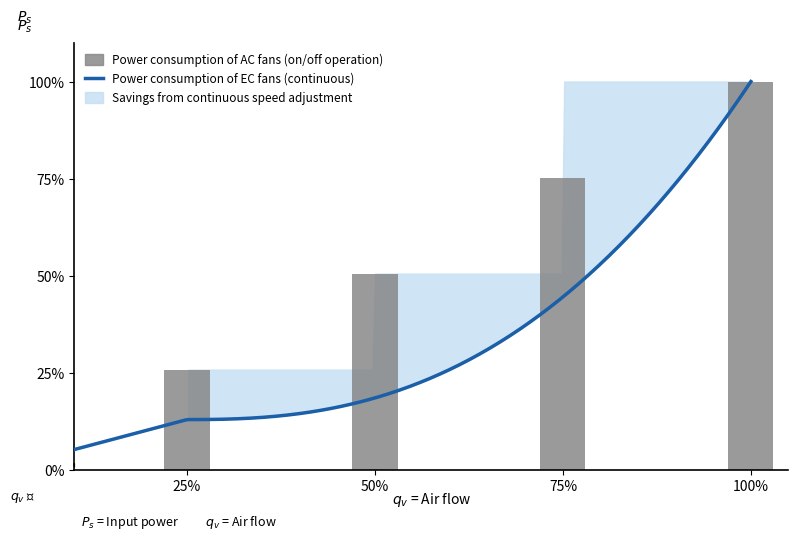

Count the AC_fans values in the range 51 to 101.

3